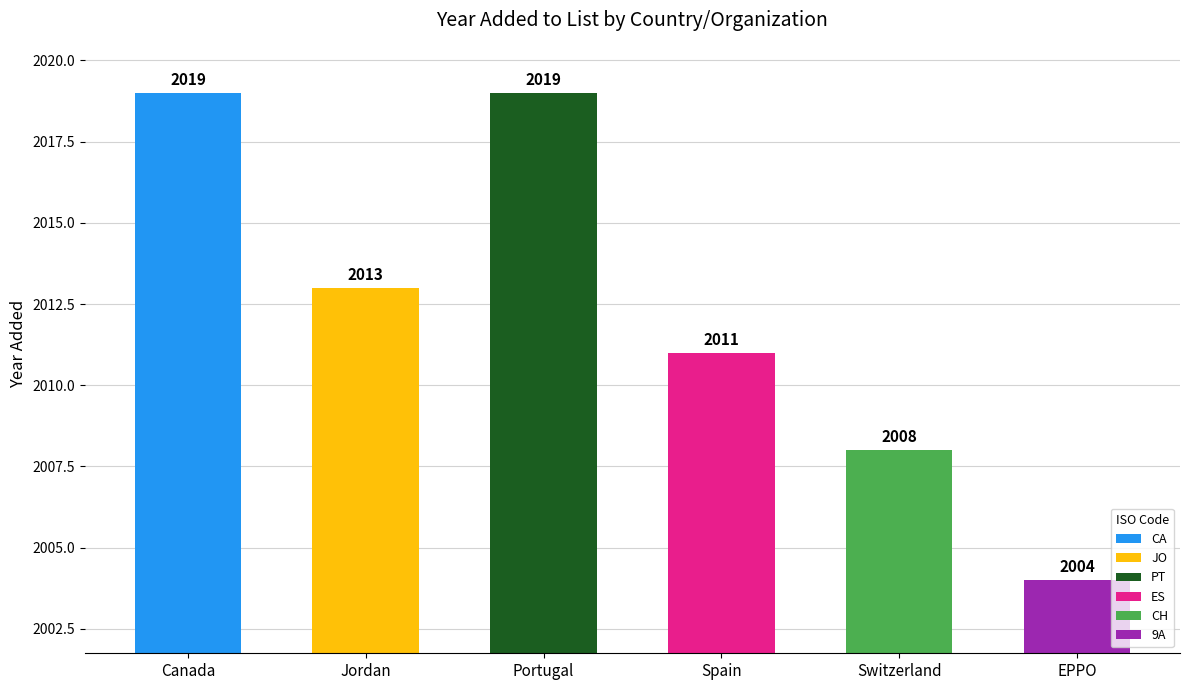

Reading left to right, transcribe all the data shown in this chart.

2019	2013	2019	2011	2008	2004